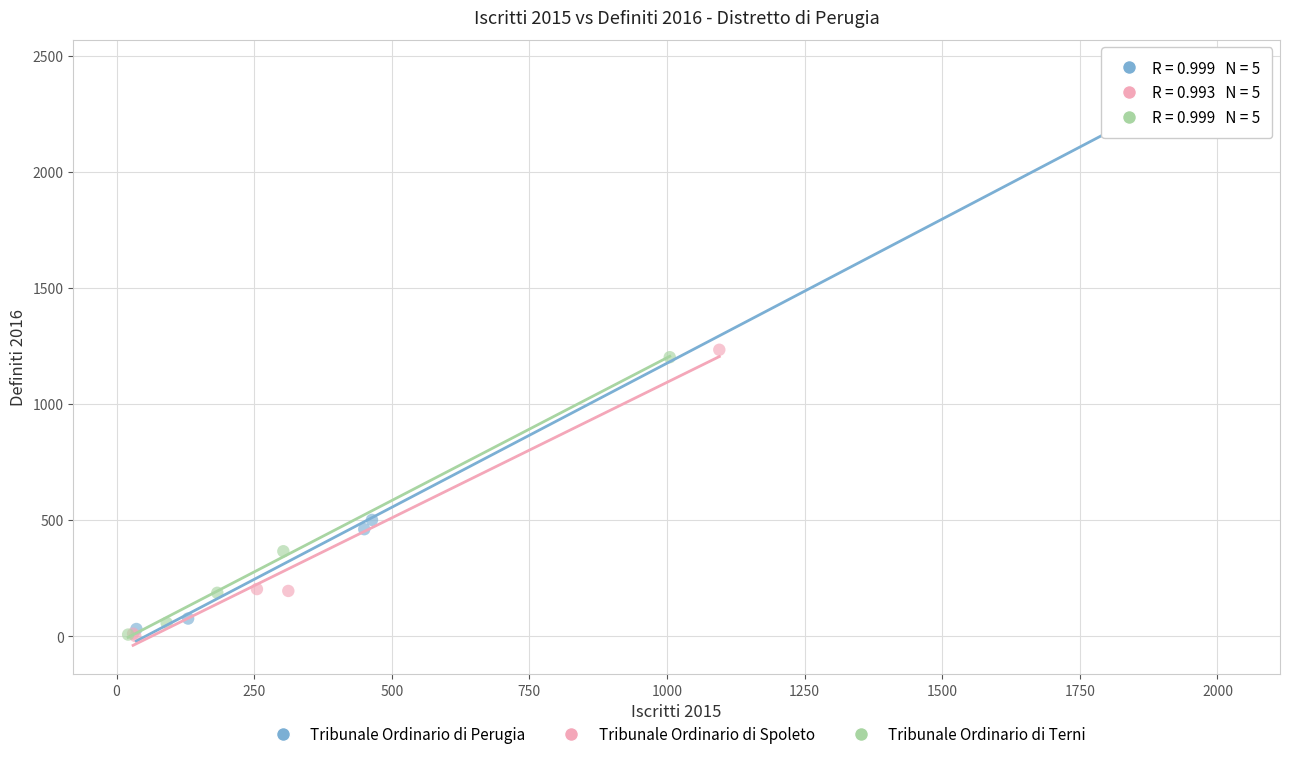

Which series contains the highest Y value?

Tribunale Ordinario di Perugia